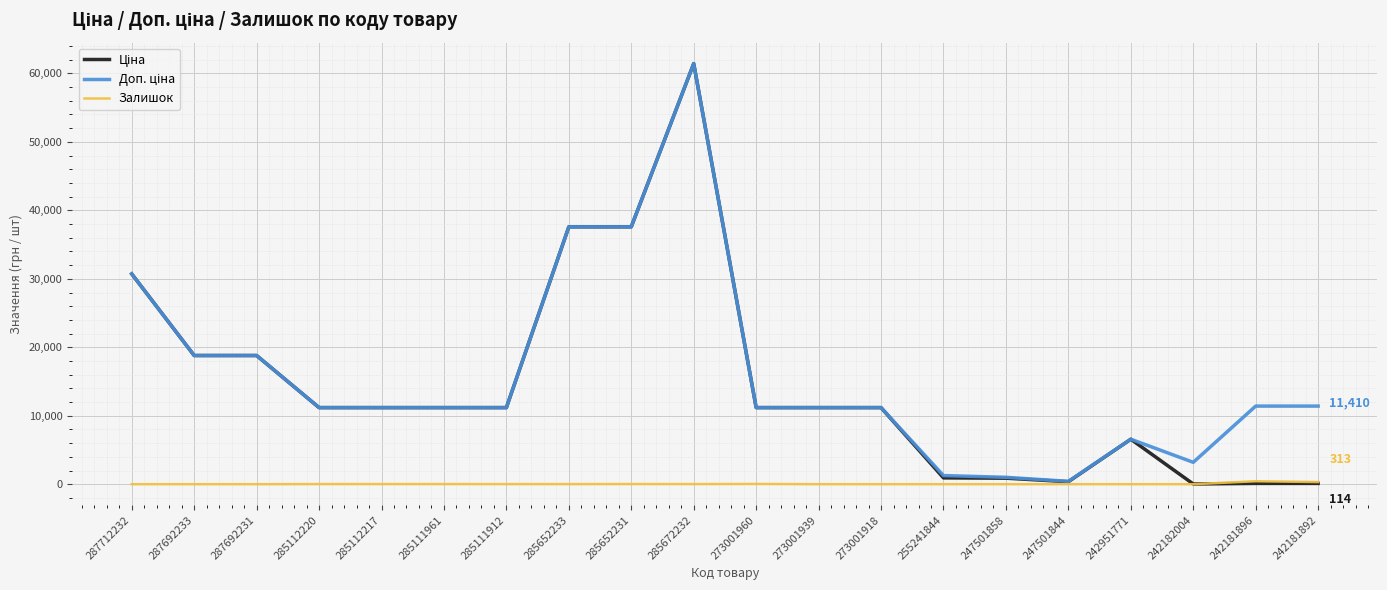

Does the chart have visible grid lines?

Yes